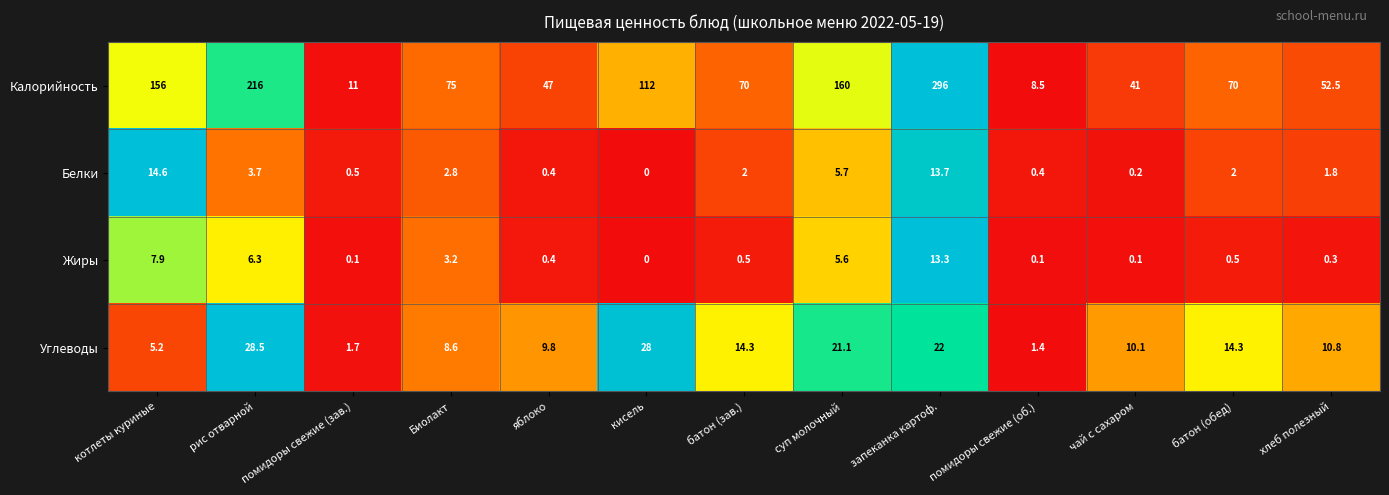

Which series changed the most between яблоко and кисель?

Калорийность